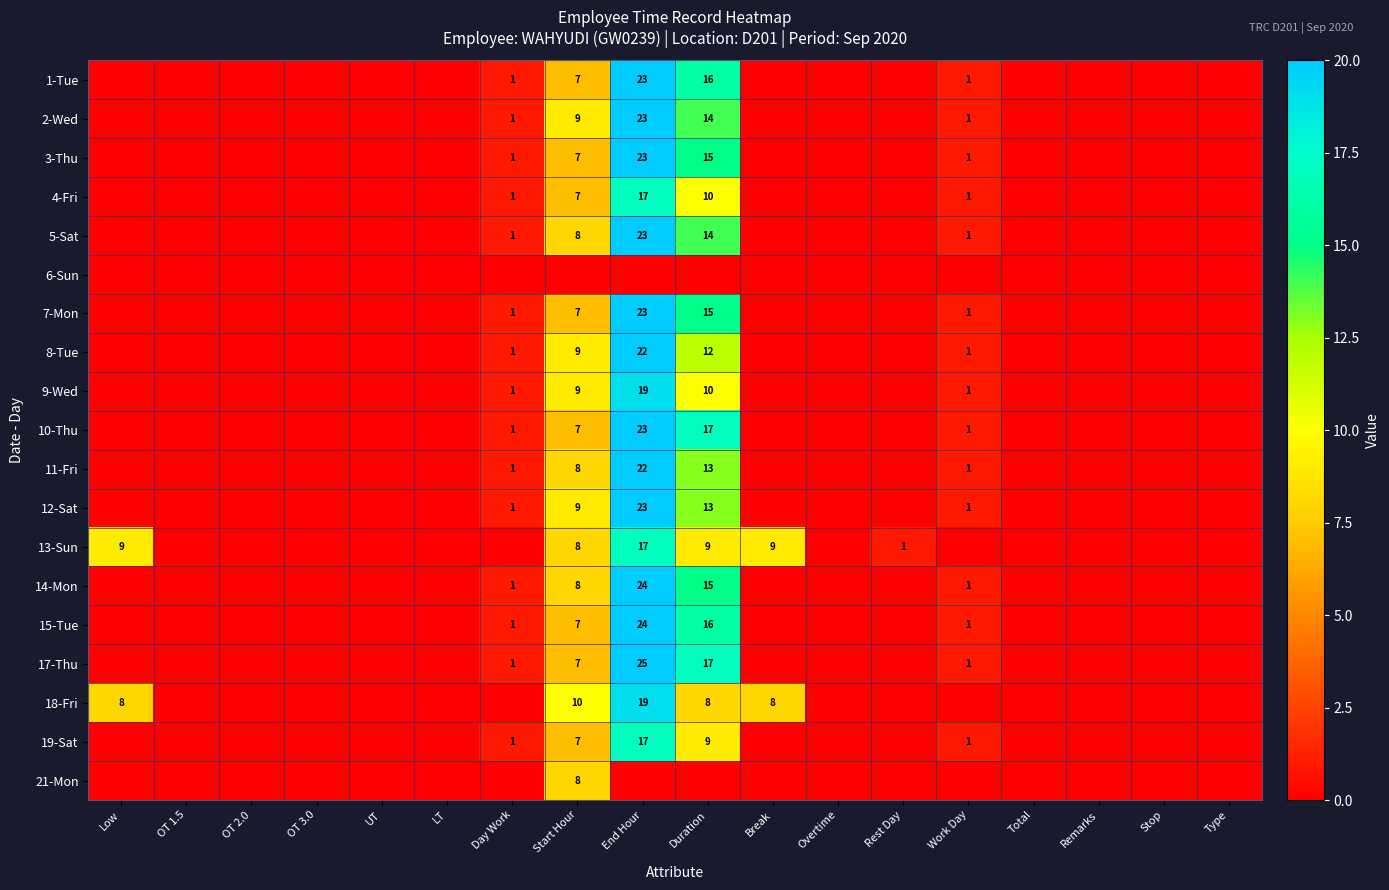

The value of 15-Tue at Day Work is 2. True or false?

False